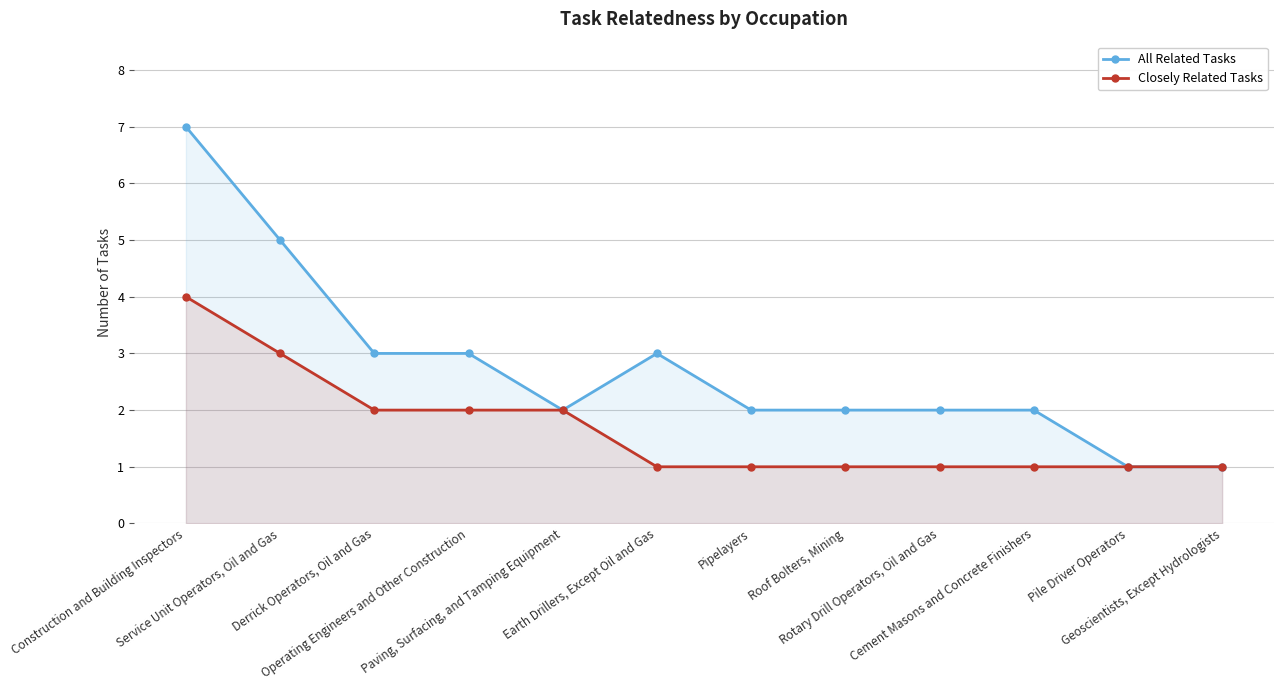

What is the difference between the maximum and minimum values in the All Related Tasks series?

6